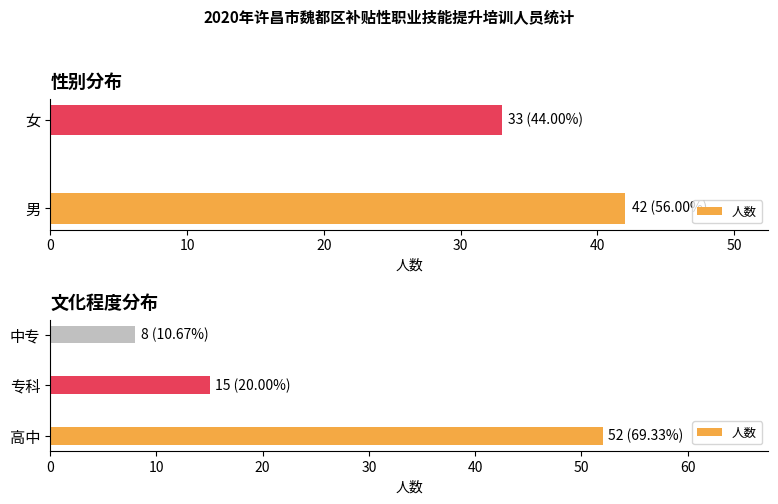

What value does the data have at 中专, to the nearest 10?

10